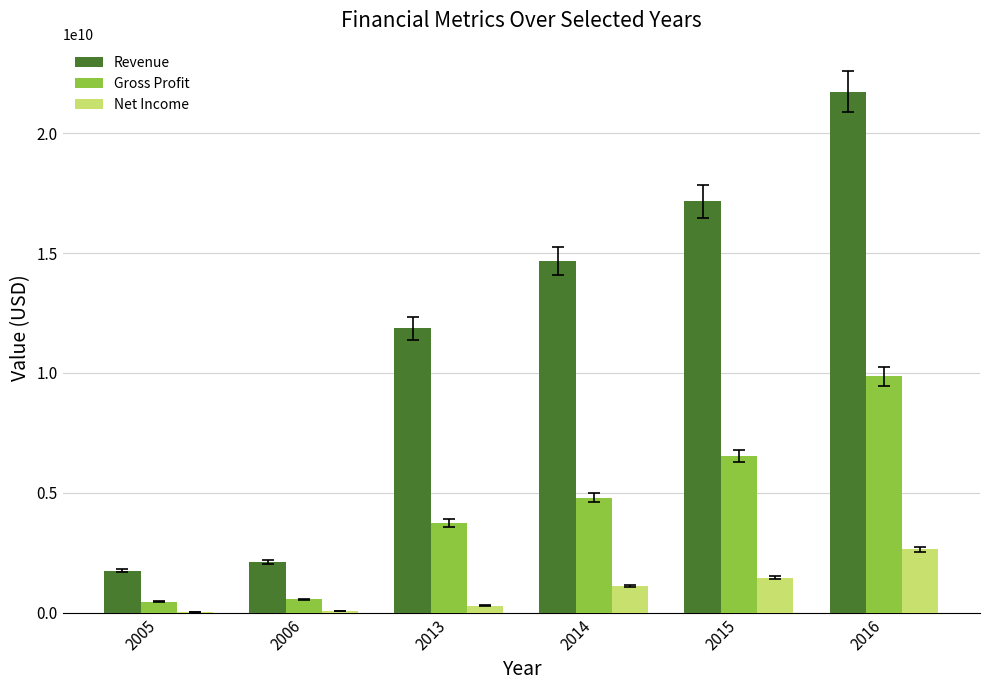

Which series has the widest spread of values?

Revenue